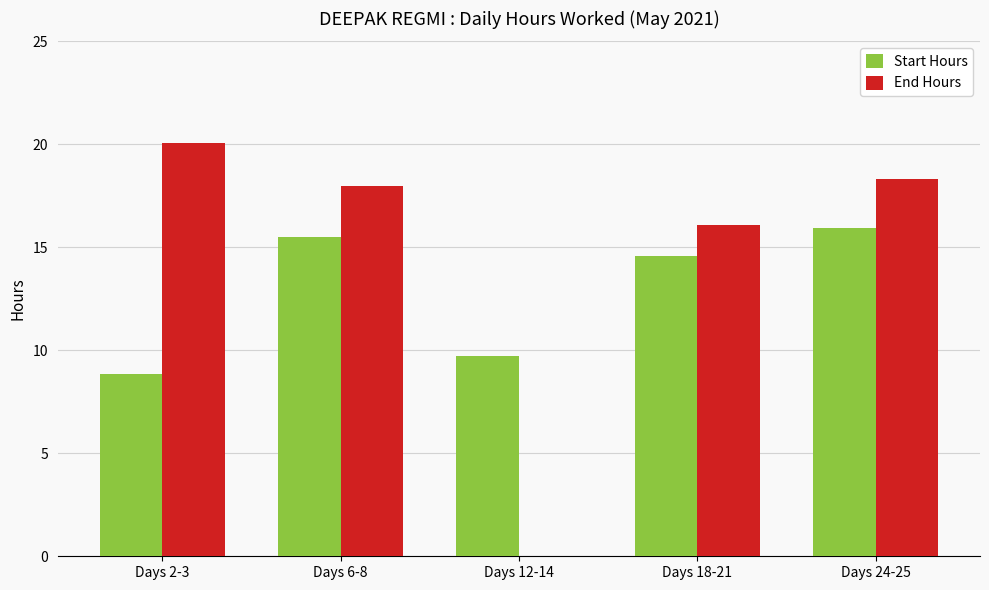

How many values in End Hours are above zero?

4